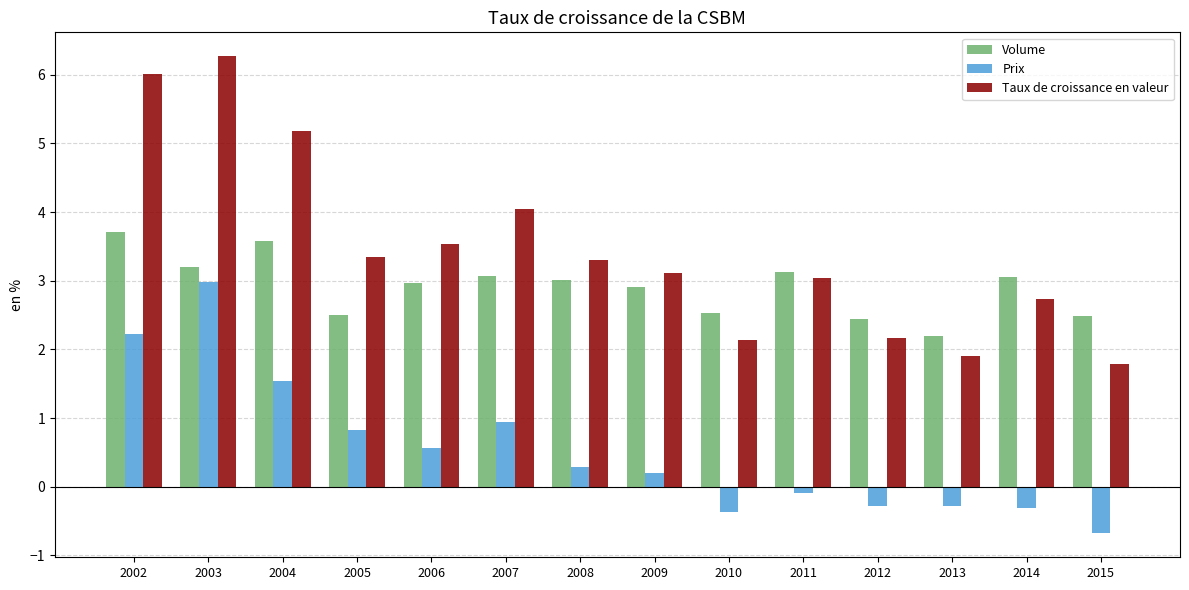

Read the Prix value at 2012.

-0.3